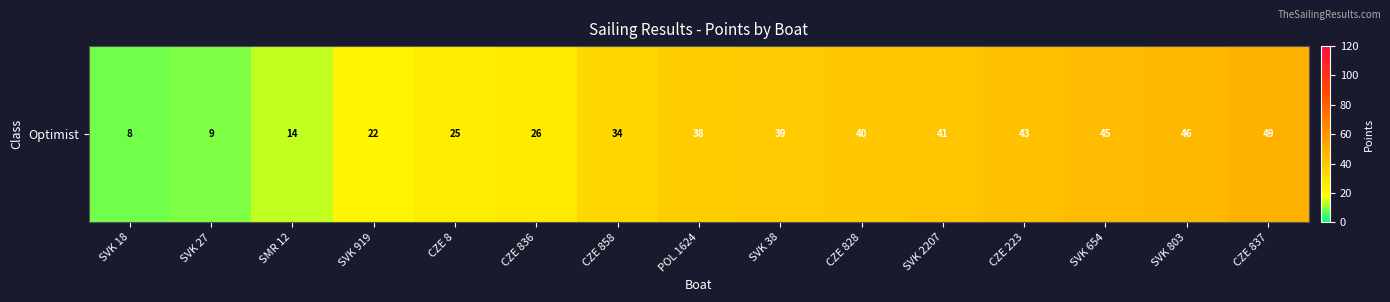

Where does the data first go above 38?

SVK 38